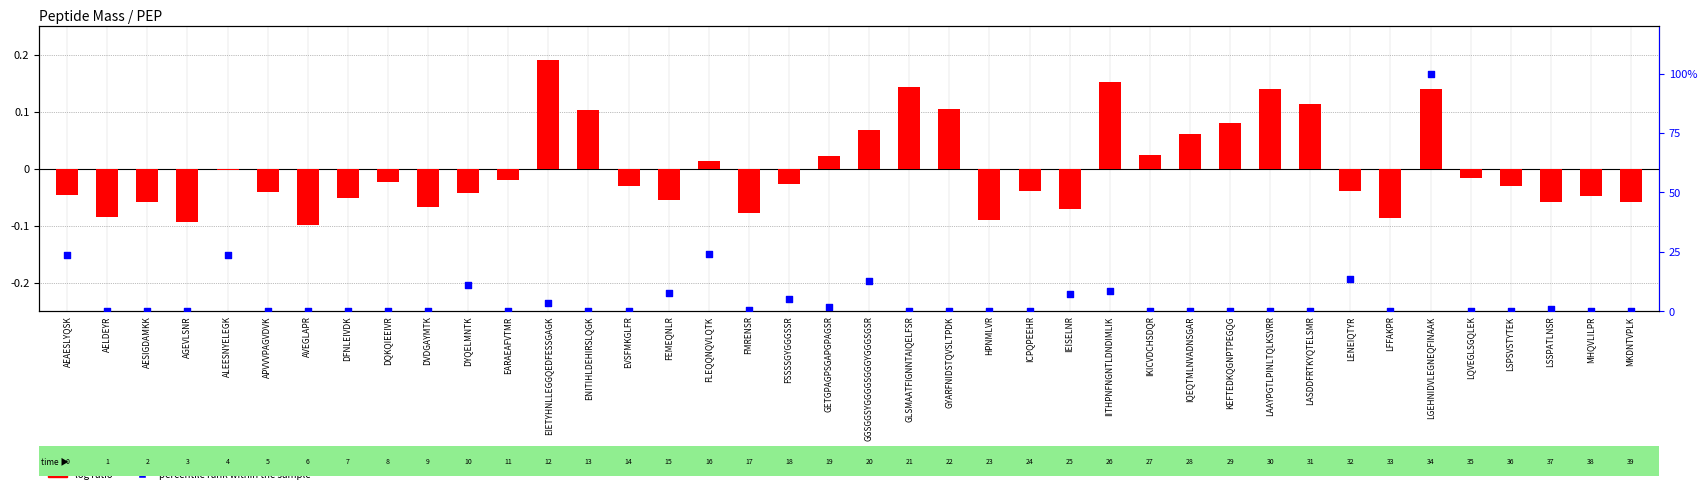

Which series reaches the minimum Y coordinate?

log ratio